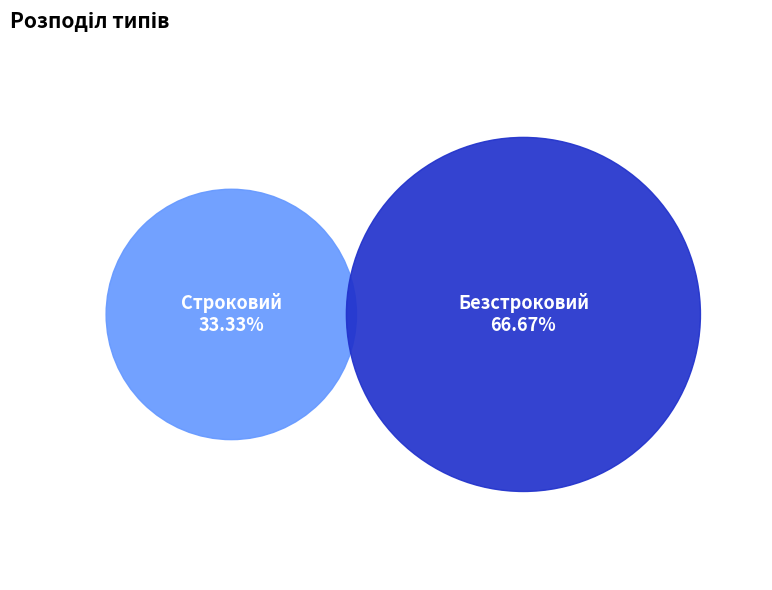

Combined, what portion of the pie is Безстроковий and Строковий?

100.0%